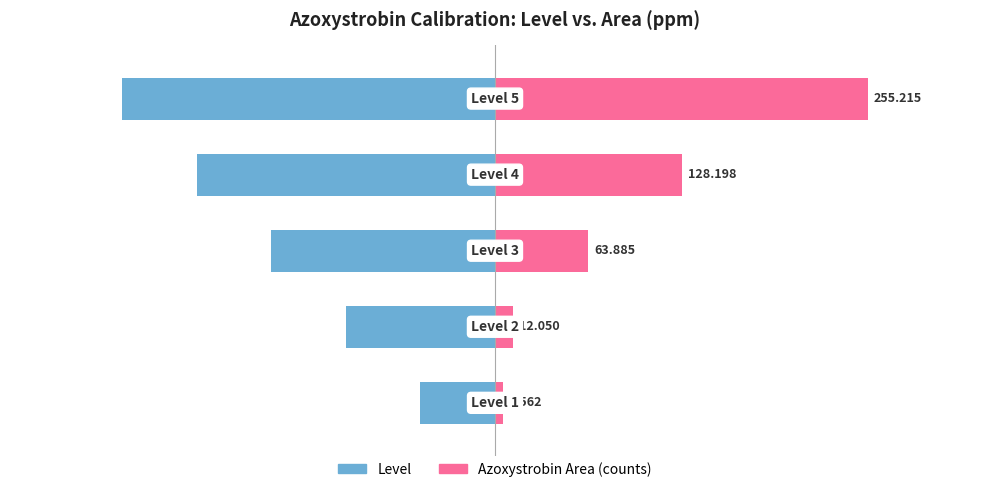

How many data points does each series have?

5